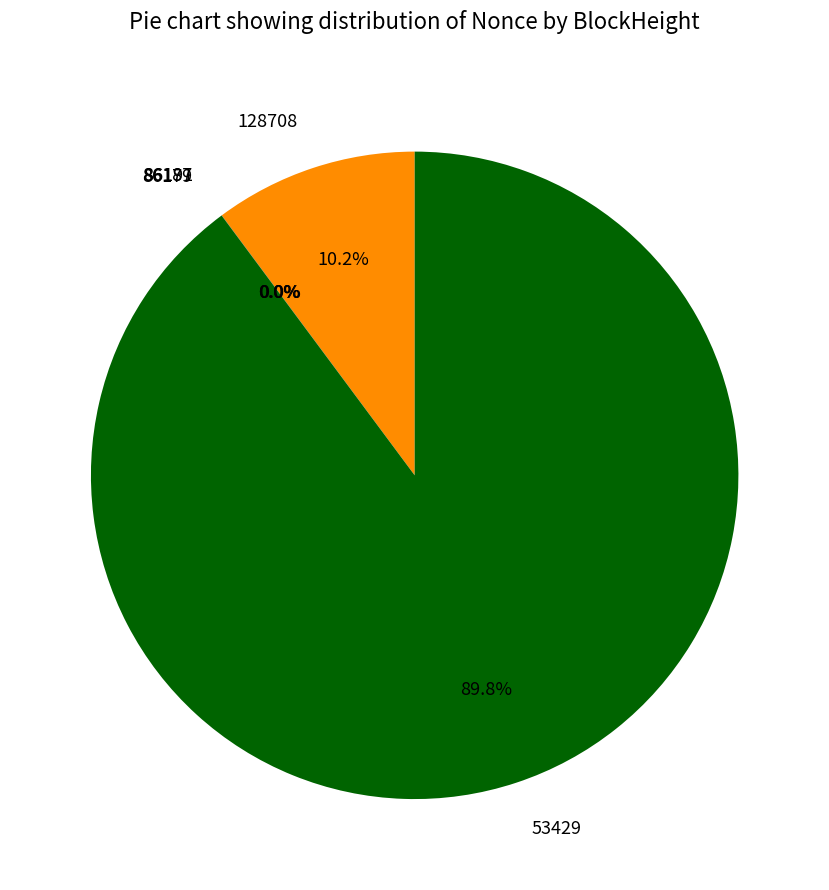

What is the largest slice in the pie chart?

53429